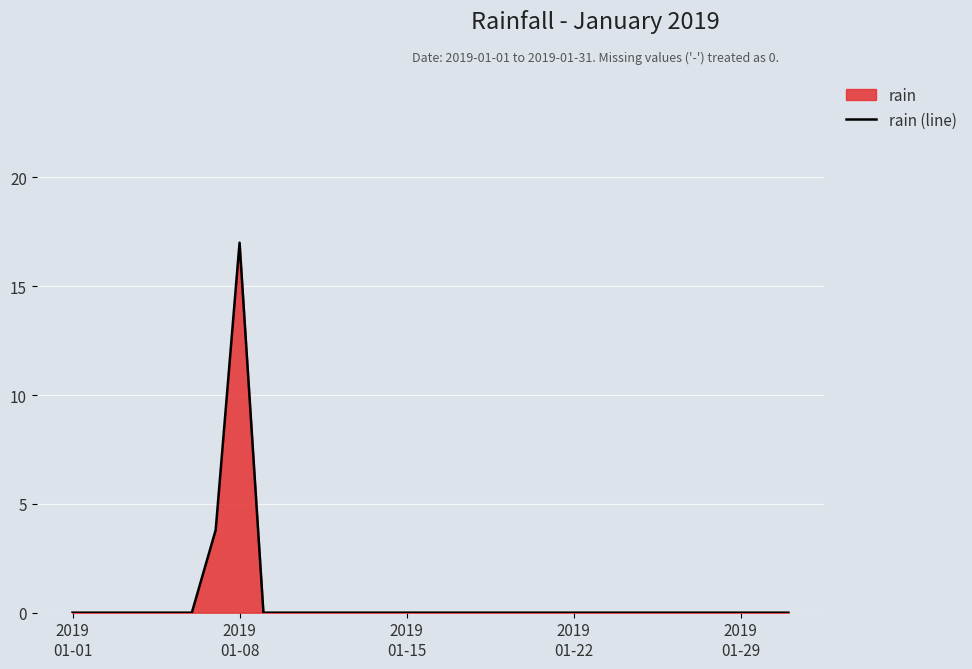

What is the greatest value displayed?

17.0